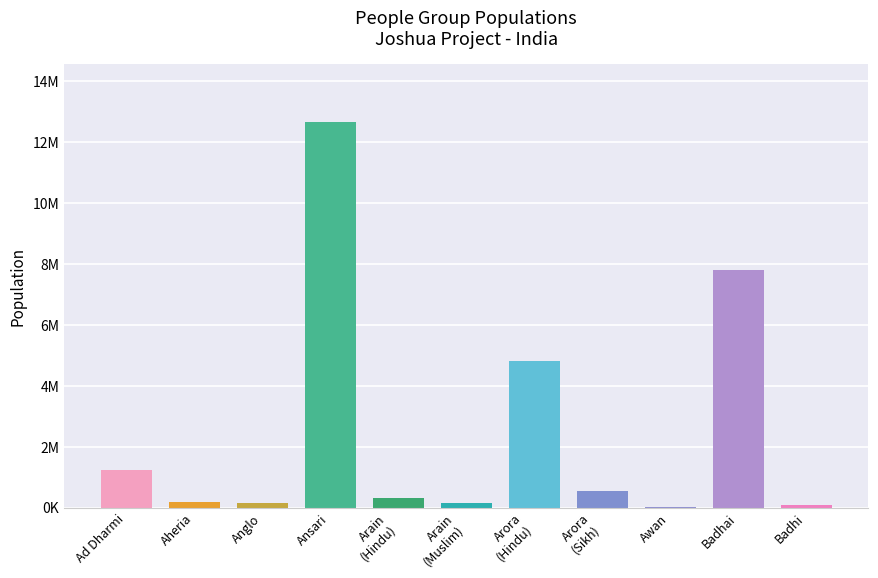

Which label corresponds to the largest value in the chart?

Ansari